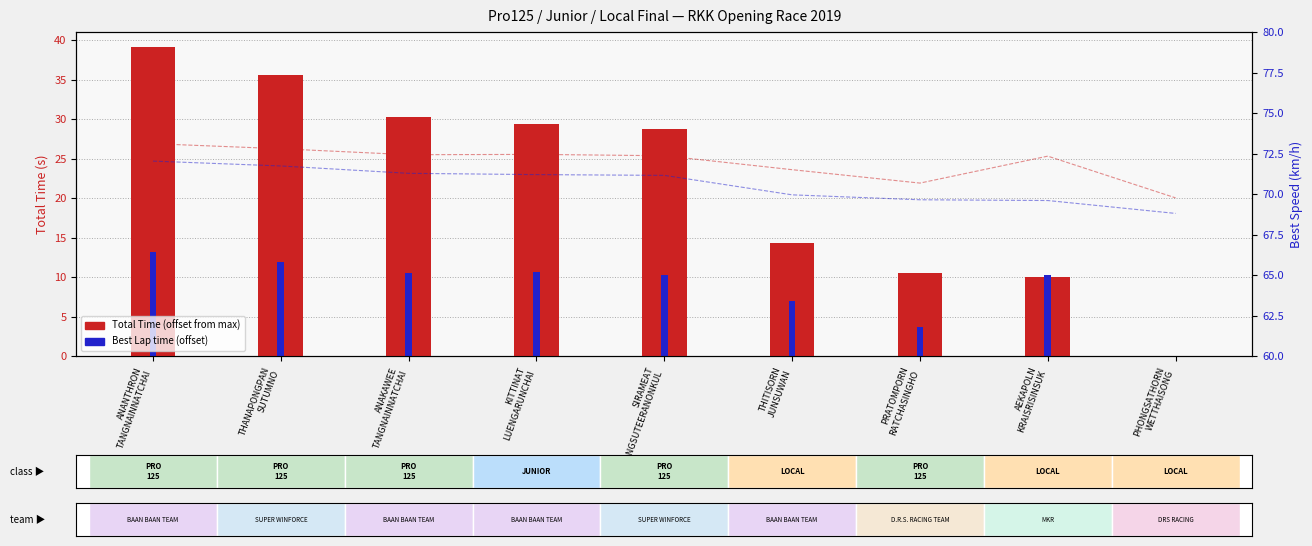

How many series are shown in this chart?

4